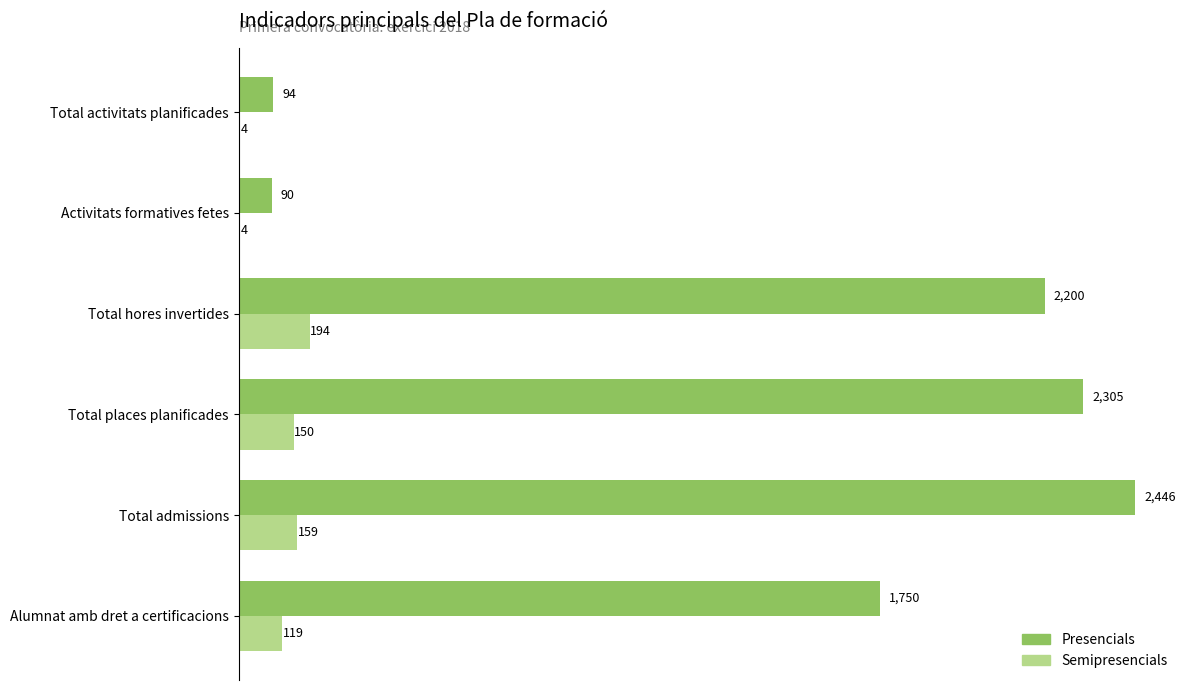

What is the sum of all Presencials values?

8885